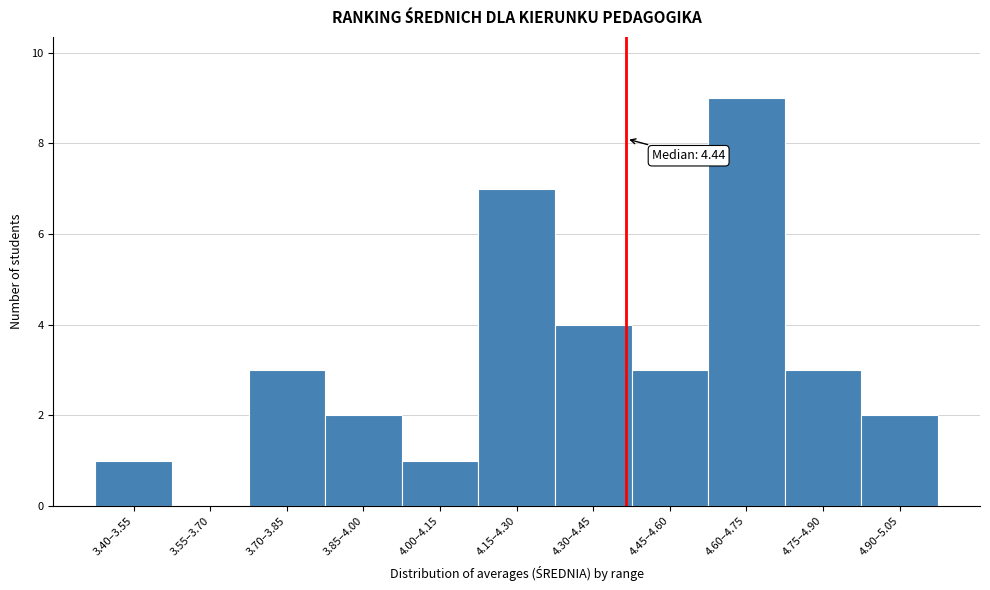

Reading left to right, list all the values displayed in this chart.

3.40–3.55=1	3.55–3.70=0	3.70–3.85=3	3.85–4.00=2	4.00–4.15=1	4.15–4.30=7	4.30–4.45=4	4.45–4.60=3	4.60–4.75=9	4.75–4.90=3	4.90–5.05=2